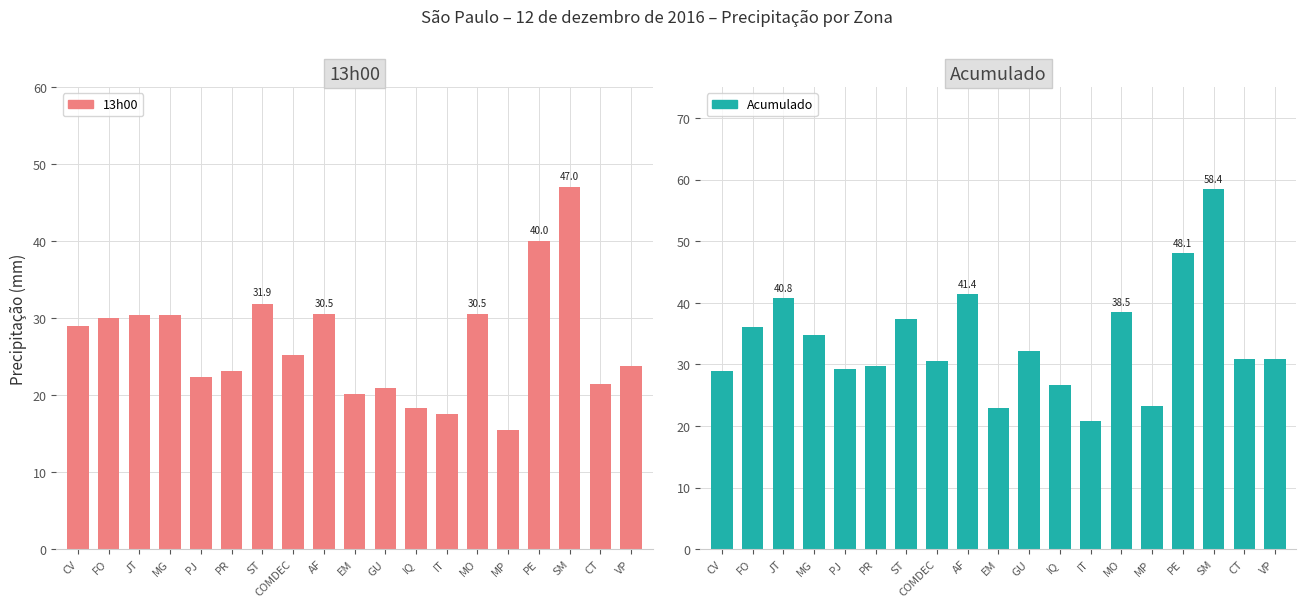

Reading left to right, extract all data points from this chart.

13h00: 29.0	30.0	30.4	30.4	22.4	23.2	31.9	25.2	30.5	20.2	21.0	18.4	17.5	30.5	15.5	40.0	47.0	21.5	23.8
Acumulado: 29.0	36.0	40.8	34.8	29.3	29.8	37.4	30.6	41.4	22.9	32.1	26.6	20.8	38.5	23.2	48.1	58.4	30.8	30.8